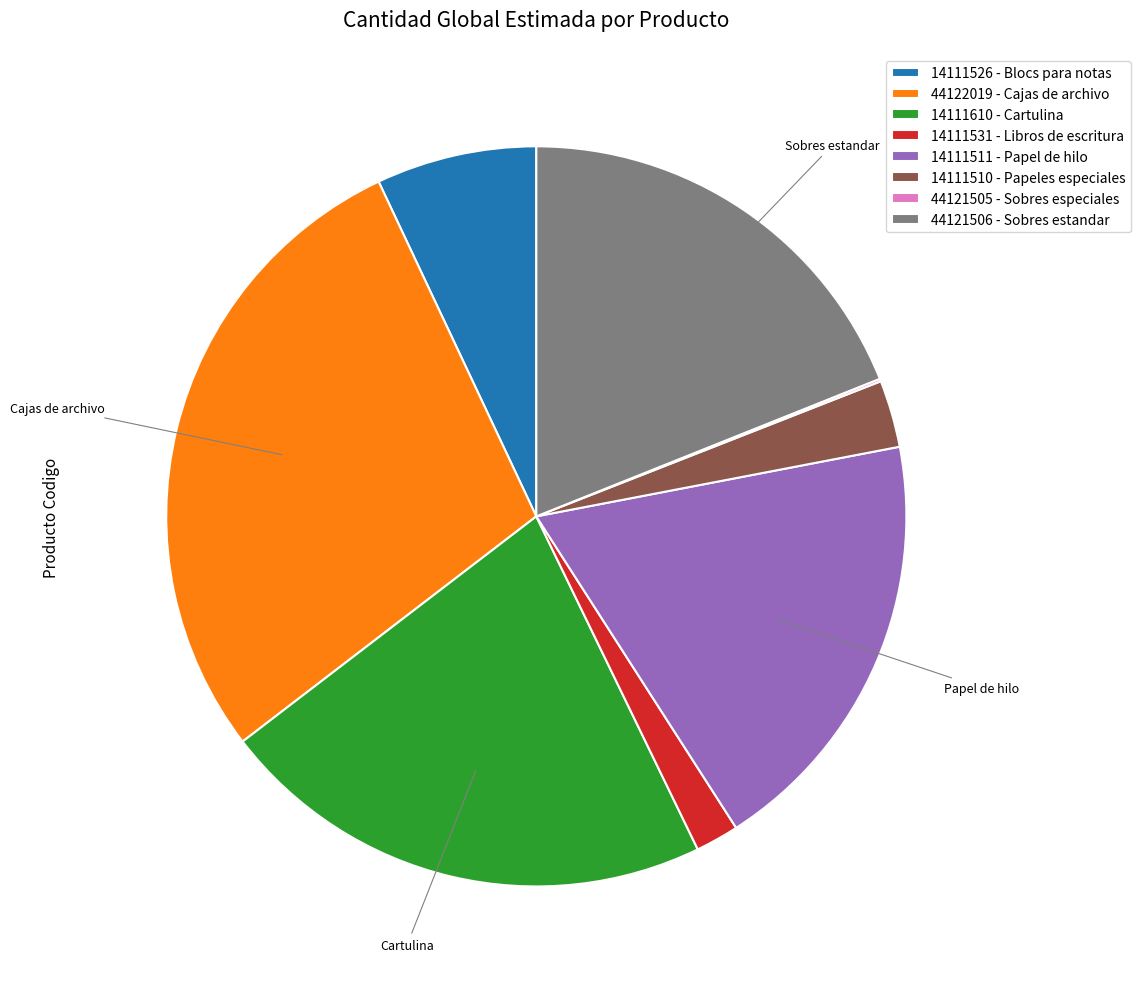

The 14111510 - Papeles especiales slice represents 3% of the pie. True or false?

True